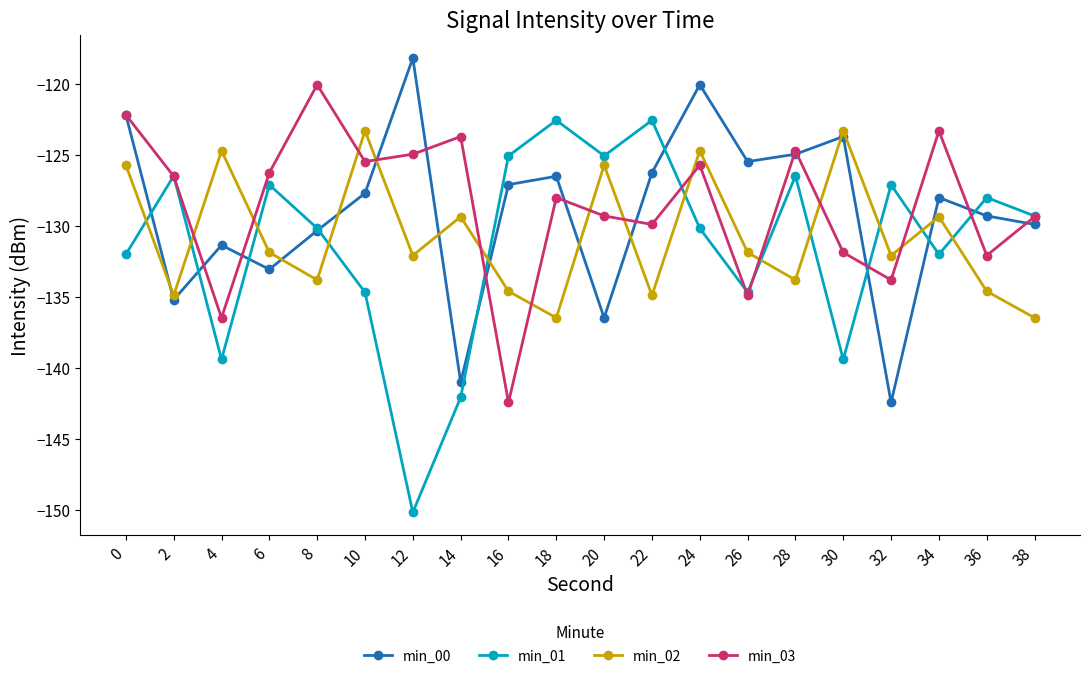

What is the value of the min_01 point at the 4th from the left?

-127.1